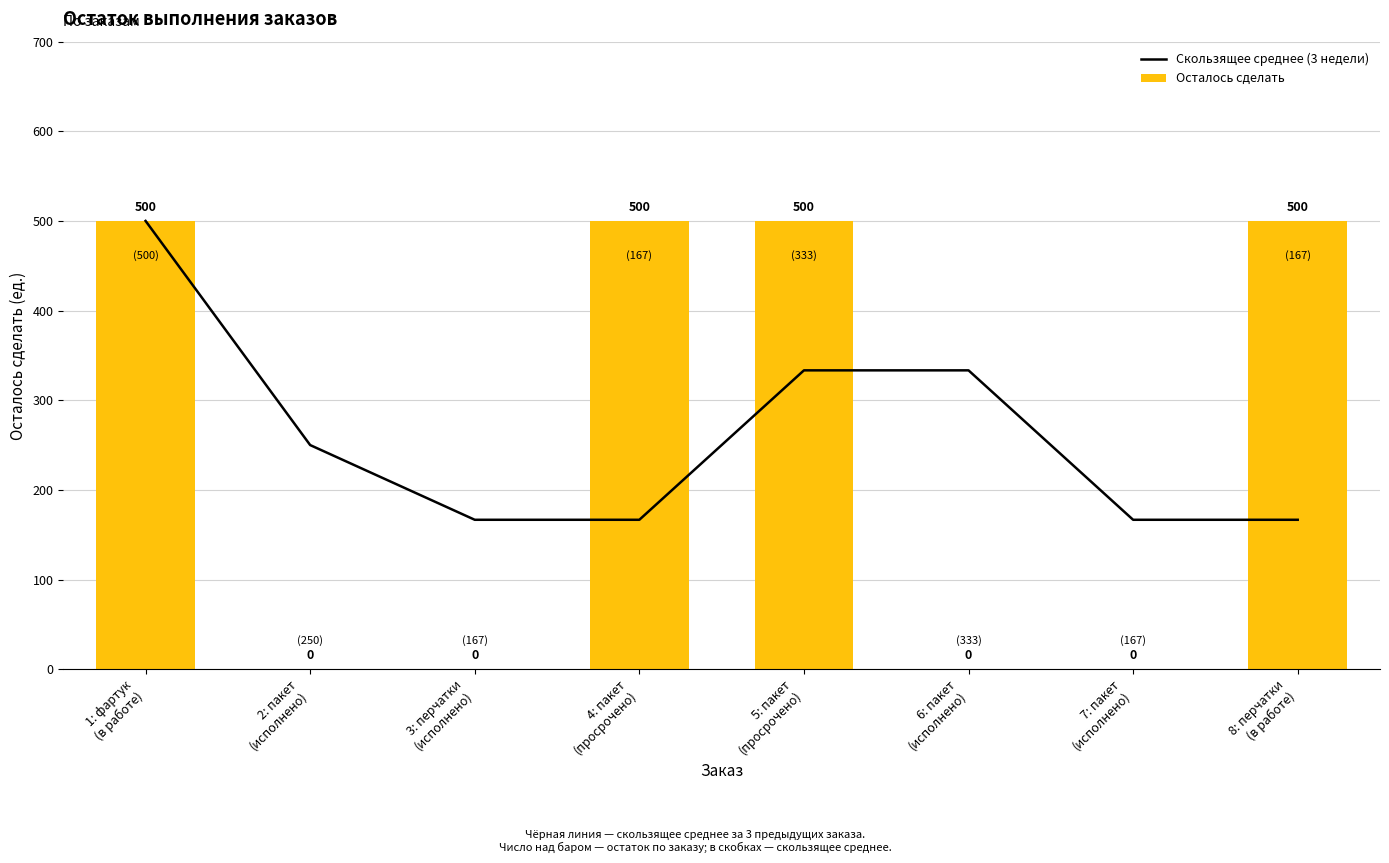

The value of Скользящее среднее (3 недели) at 8: перчатки
(в работе) is 166.7. True or false?

True